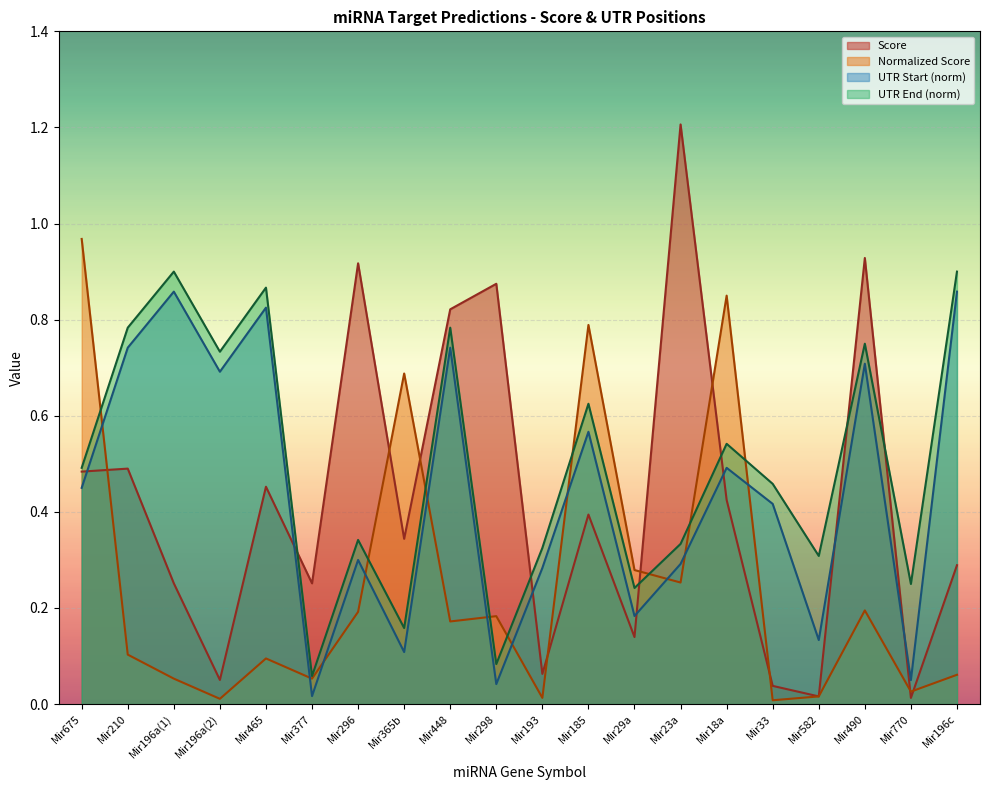

Reading left to right, transcribe all the data shown in this chart.

Score: 0.5	0.5	0.3	0.1	0.5	0.3	0.9	0.3	0.8	0.9	0.1	0.4	0.1	1.2	0.4	0.0	0.0	0.9	0.0	0.3
Normalized Score: 1.0	0.1	0.1	0.0	0.1	0.1	0.2	0.7	0.2	0.2	0.0	0.8	0.3	0.3	0.8	0.0	0.0	0.2	0.0	0.1
UTR Start: 0.5	0.7	0.9	0.7	0.8	0.0	0.3	0.1	0.7	0.0	0.3	0.6	0.2	0.3	0.5	0.4	0.1	0.7	0.1	0.9
UTR End: 0.5	0.8	0.9	0.7	0.9	0.1	0.3	0.2	0.8	0.1	0.3	0.6	0.2	0.3	0.5	0.5	0.3	0.8	0.2	0.9